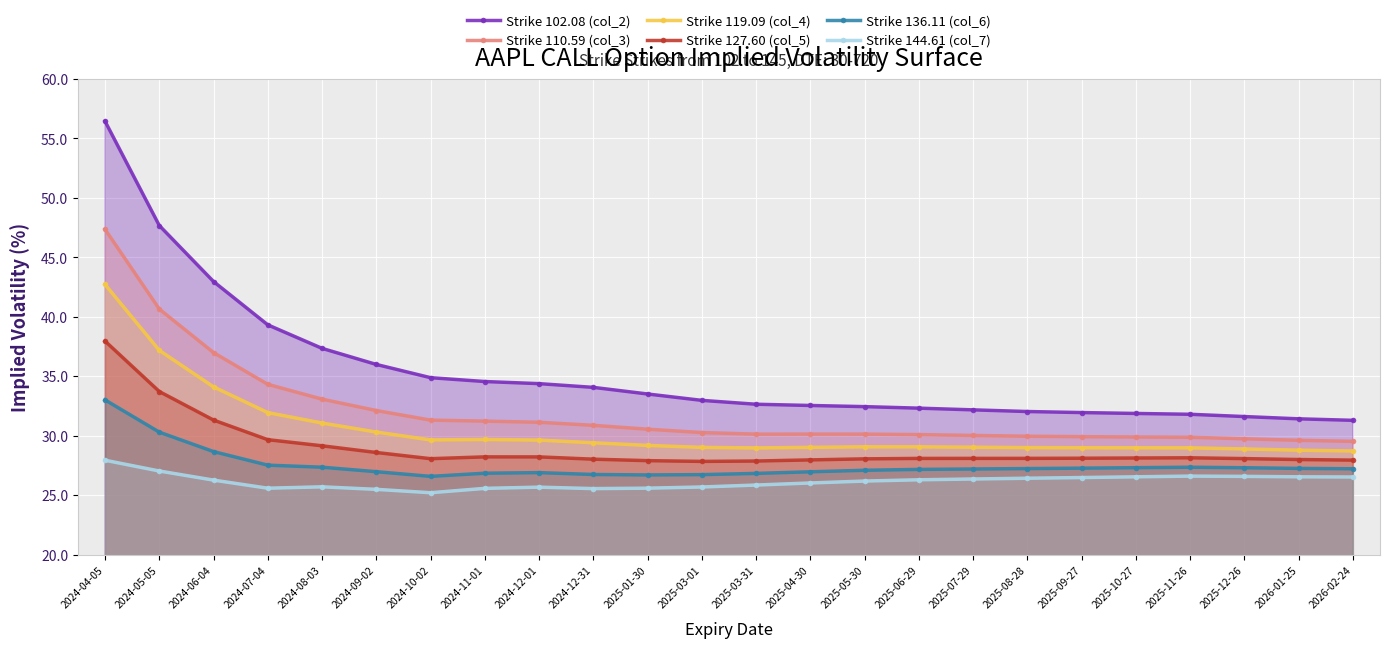

List the series in order of their peak value, highest first.

Strike 102.08 (col_2), Strike 110.59 (col_3), Strike 119.09 (col_4), Strike 127.60 (col_5), Strike 136.11 (col_6), Strike 144.61 (col_7)